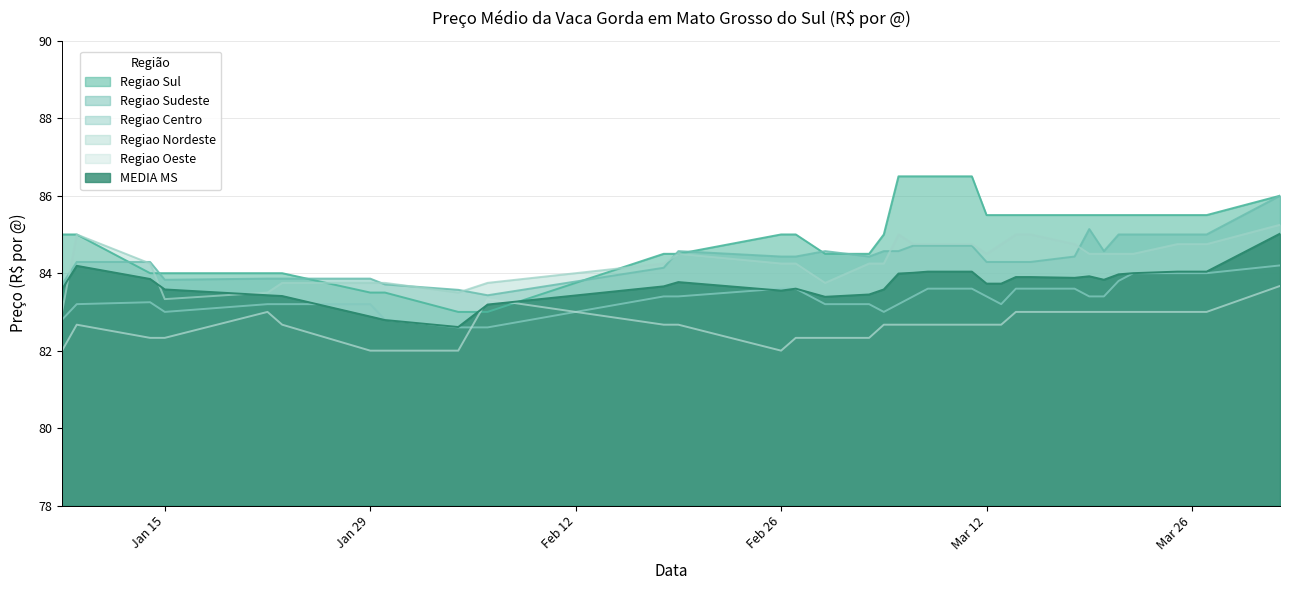

Which series has the largest range (max minus min)?

Regiao Sul